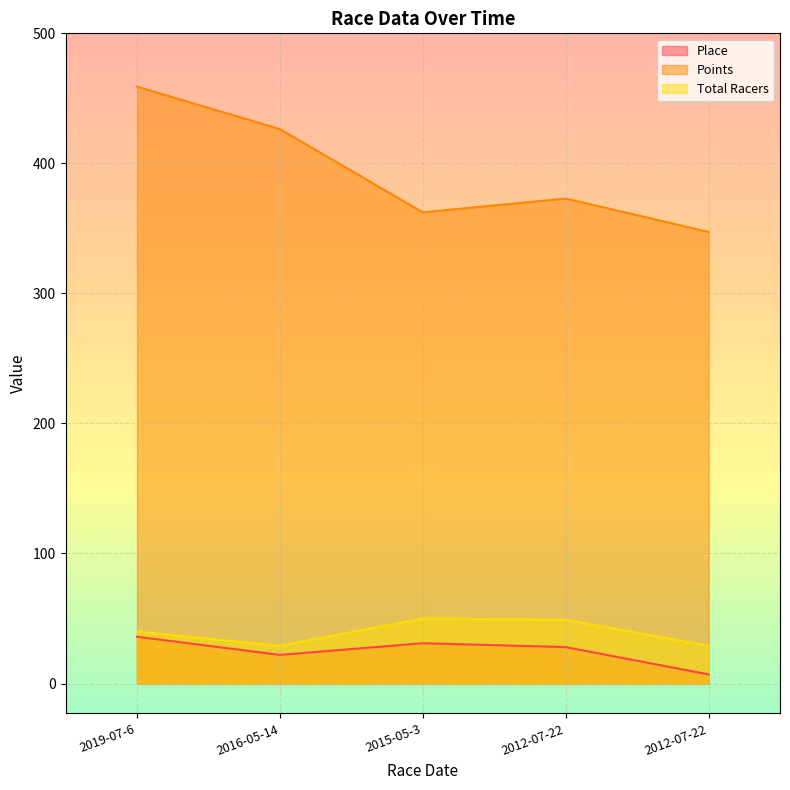

True or false: Points and Place cross at least once.

False